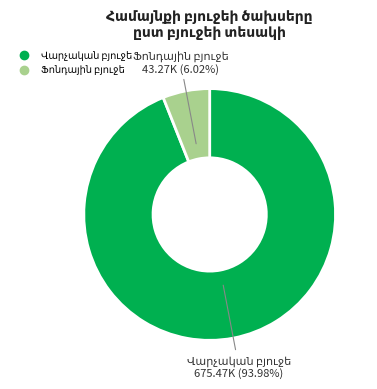

Is there any slice that represents more than half of the pie?

Yes